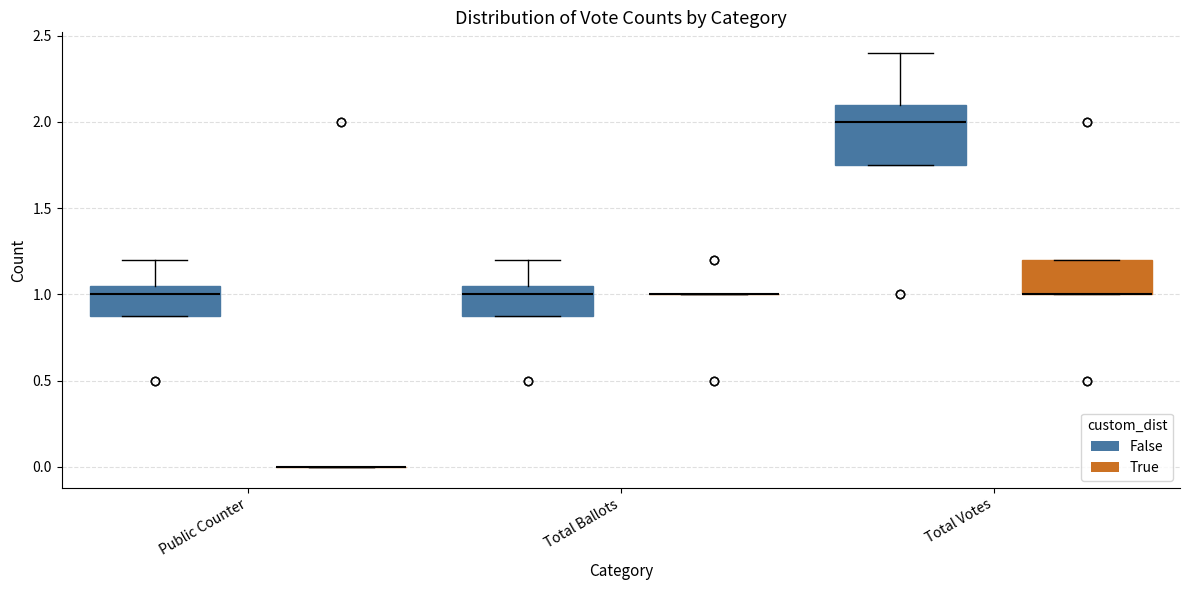

Where is the lower edge of the box for Public Counter (False) on the y-axis? The values are not printed on the chart, so give them approximately, as read against the axis.

0.90